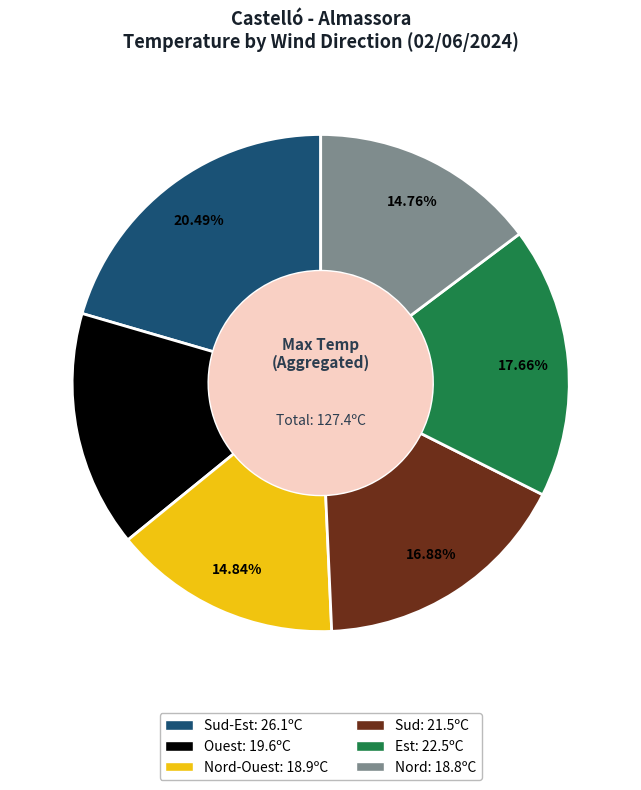

Is there any slice that represents more than half of the pie?

No